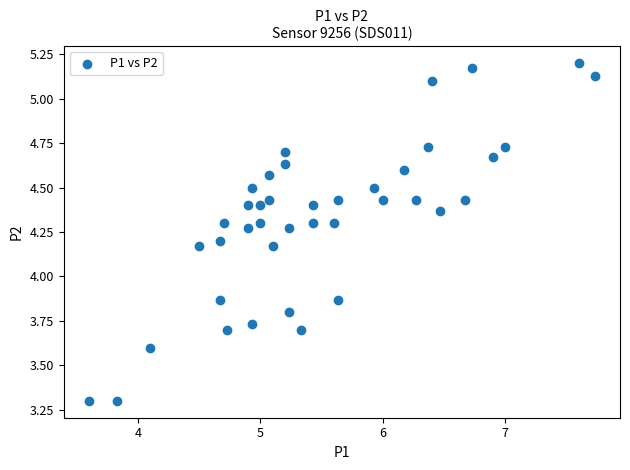

What is the range of Y values (max minus min)?

1.9